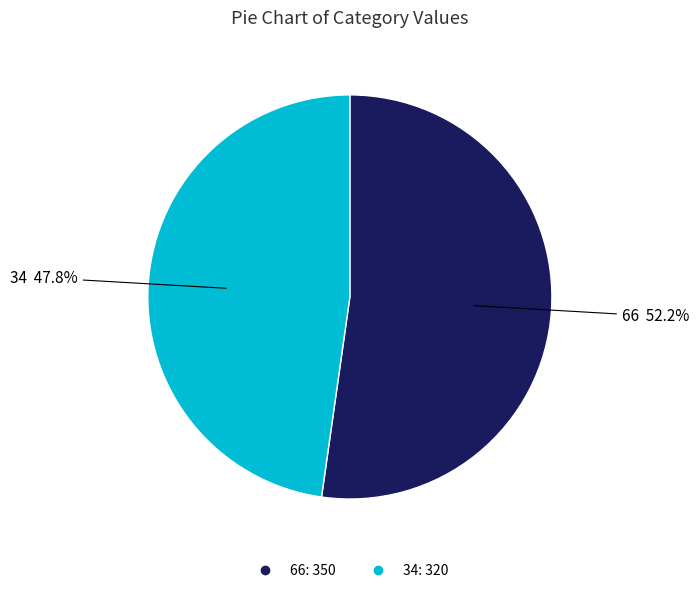

Rank the categories by value from lowest to highest.

34, 66